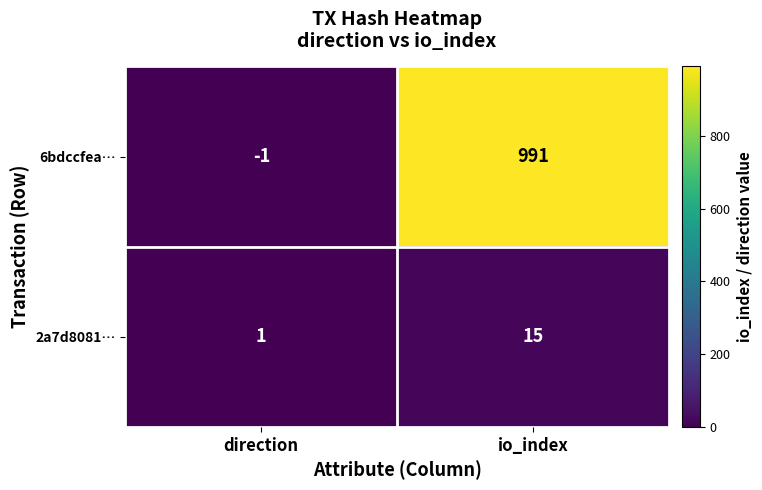

Reading left to right, what are all the values shown in this chart?

6bdccfea…: direction=-1	io_index=991
2a7d8081…: direction=1	io_index=15